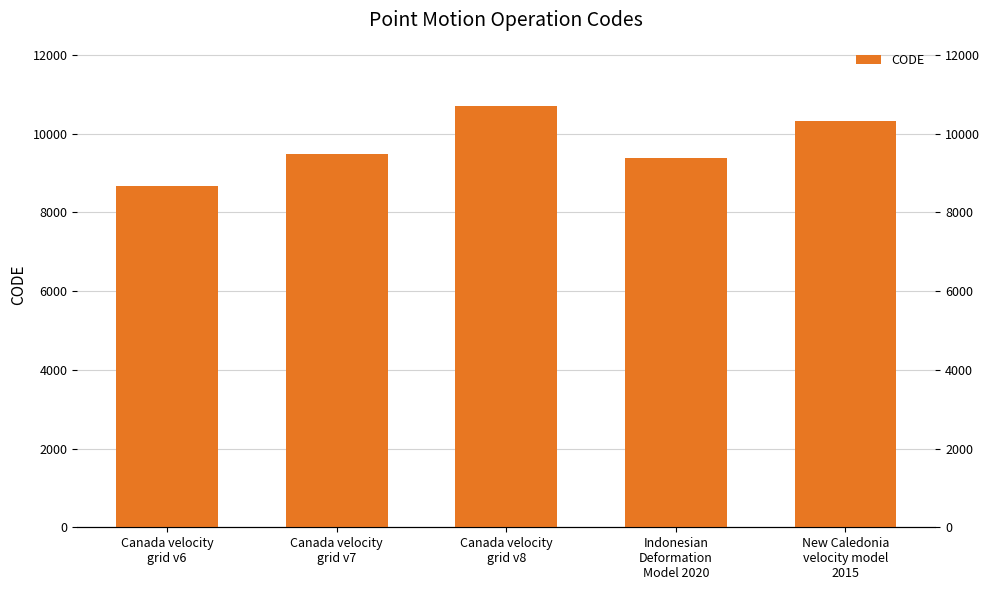

Between Canada velocity
grid v8 and New Caledonia
velocity model
2015, which is larger?

Canada velocity
grid v8